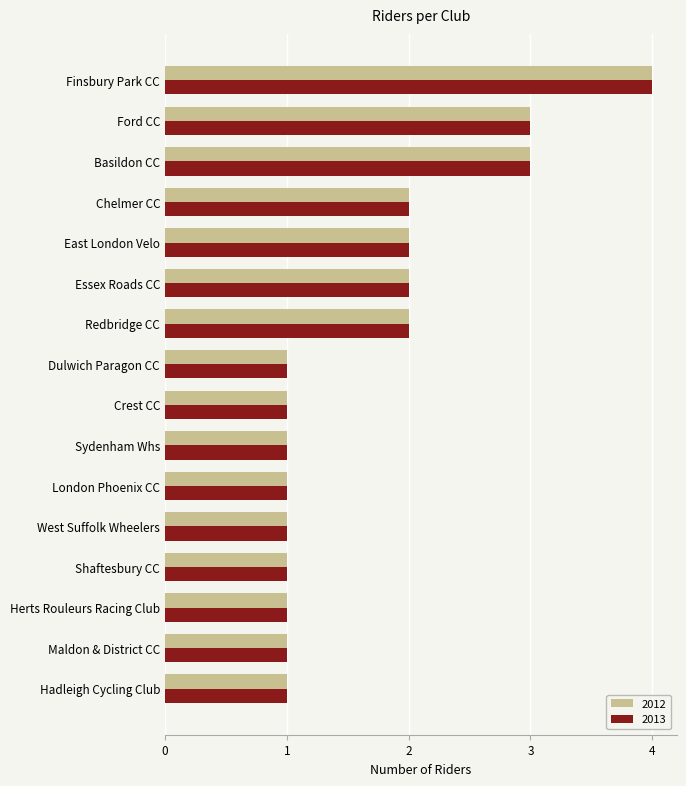

At which category is the sum across all series the highest?

Finsbury Park CC